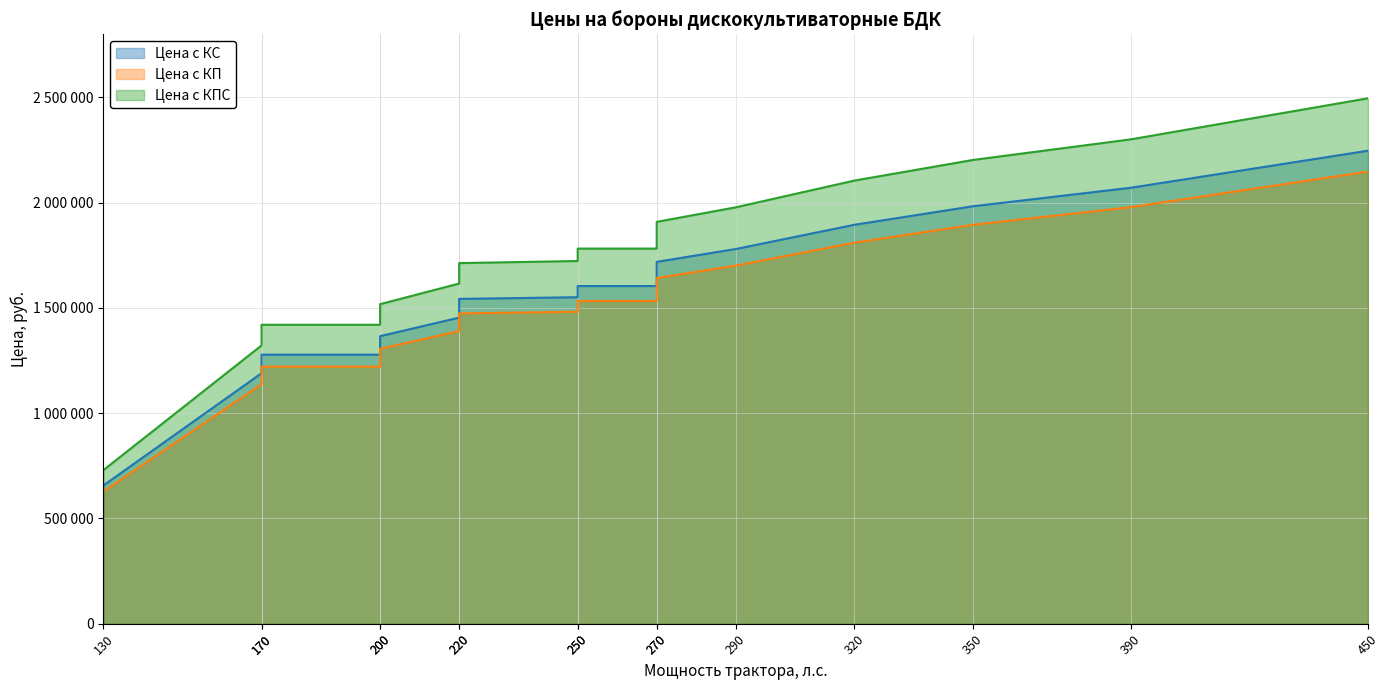

What is the value of the Цена с КПС point at the 16th from the left?

2496000